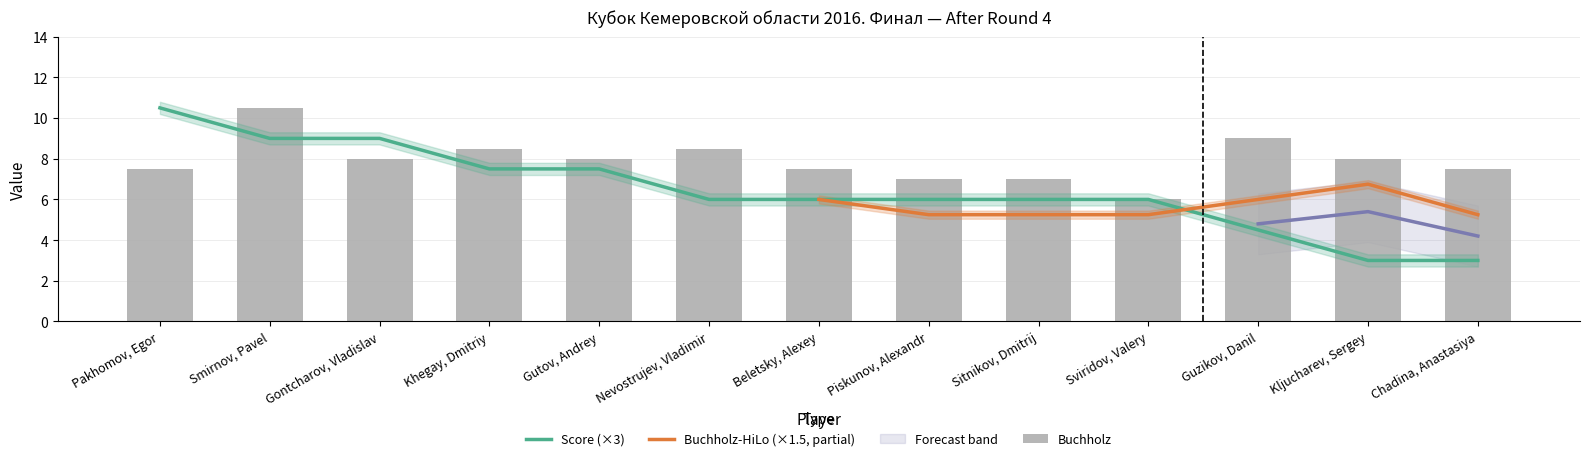

What is the label of the 1st bar from the right?

Chadina, Anastasiya